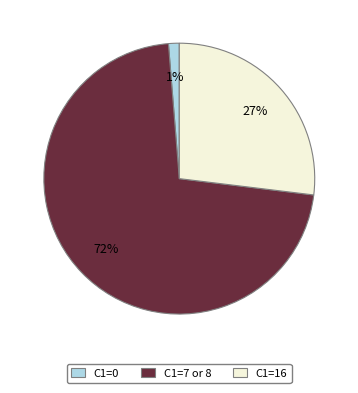

To the nearest percent, what portion does C1=16 represent?

27%